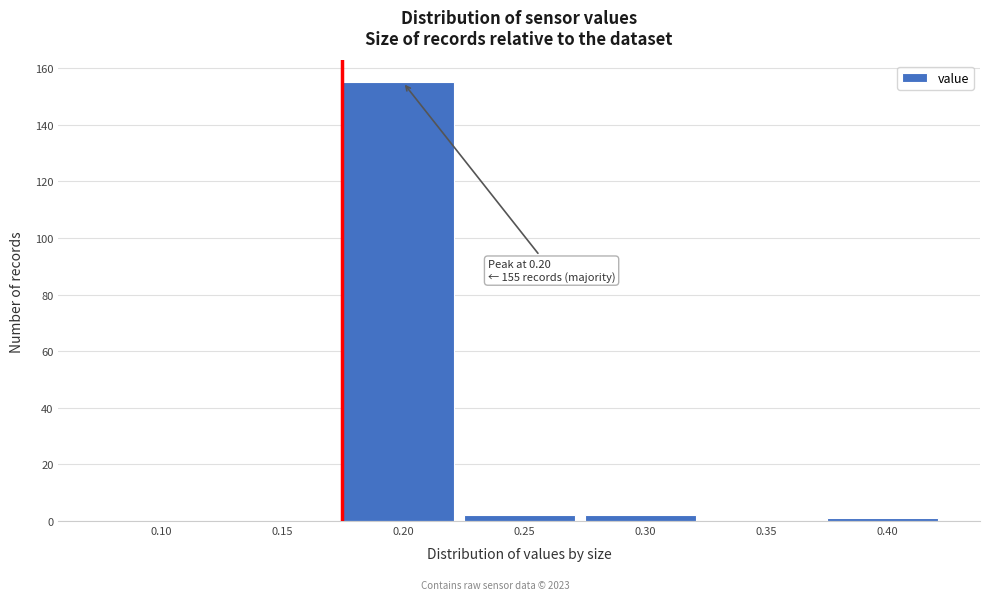

Reading left to right, list all the values displayed in this chart.

0.10=0	0.15=0	0.20=155	0.25=2	0.30=2	0.35=0	0.40=1